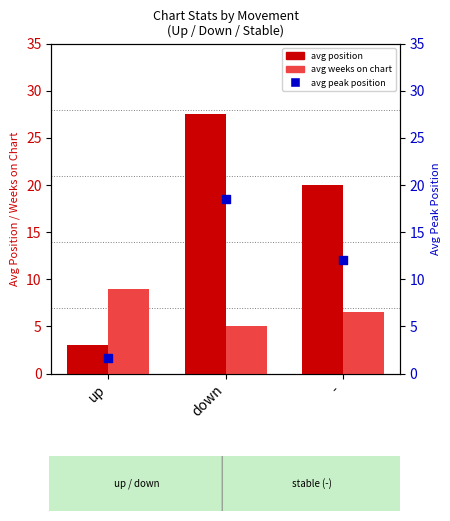

At which category is the sum across all series the highest?

down